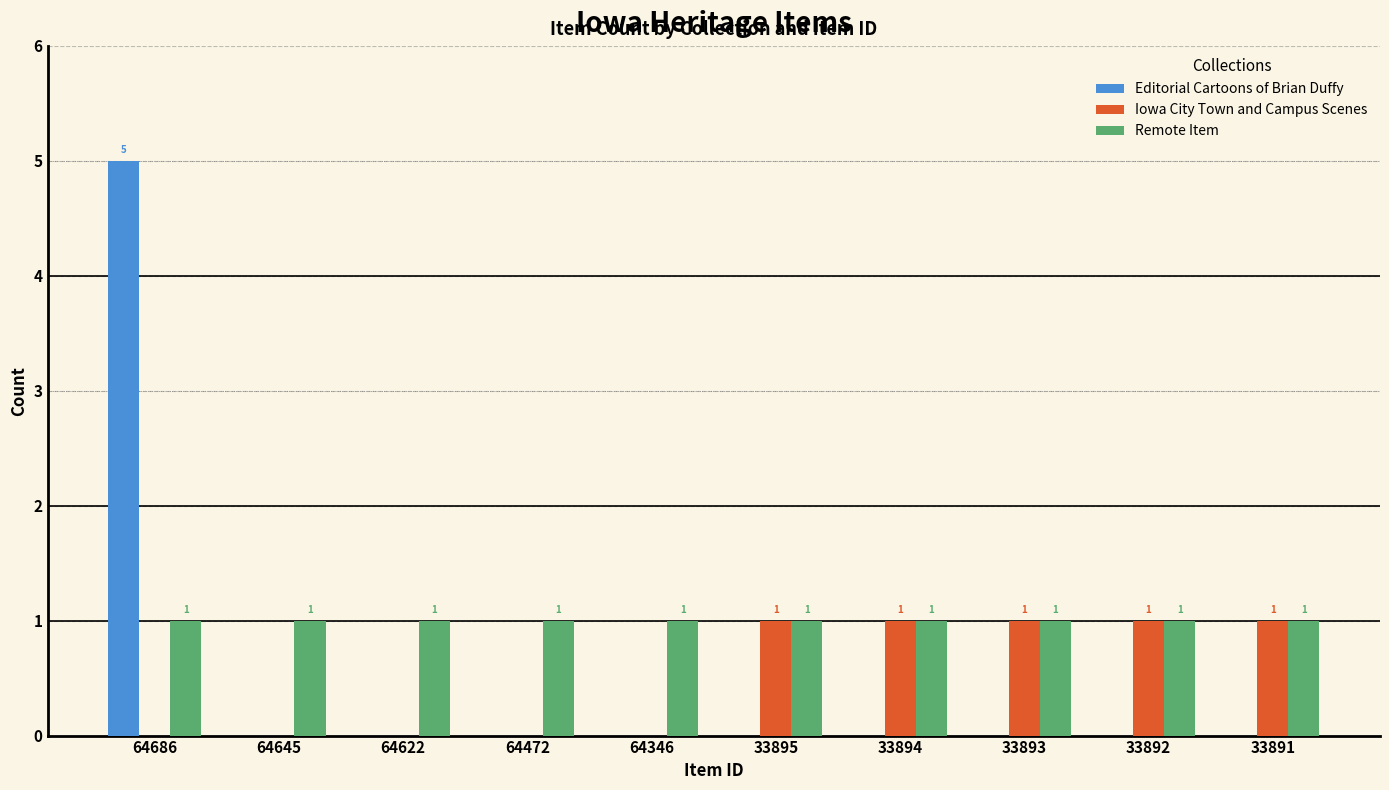

Reading left to right, extract all data points from this chart.

Editorial Cartoons of Brian Duffy: 64686=5	64645=0	64622=0	64472=0	64346=0	33895=0	33894=0	33893=0	33892=0	33891=0
Iowa City Town and Campus Scenes: 64686=0	64645=0	64622=0	64472=0	64346=0	33895=1	33894=1	33893=1	33892=1	33891=1
Remote Item: 64686=1	64645=1	64622=1	64472=1	64346=1	33895=1	33894=1	33893=1	33892=1	33891=1